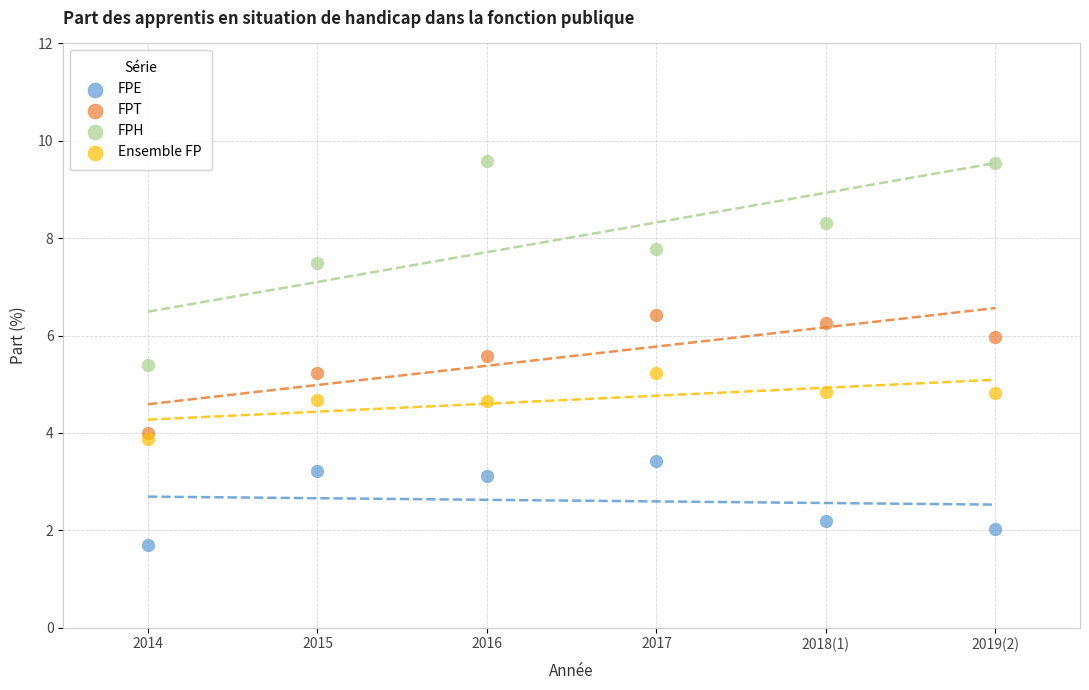

What are all the series names shown in the legend?

FPE, FPT, FPH, Ensemble FP